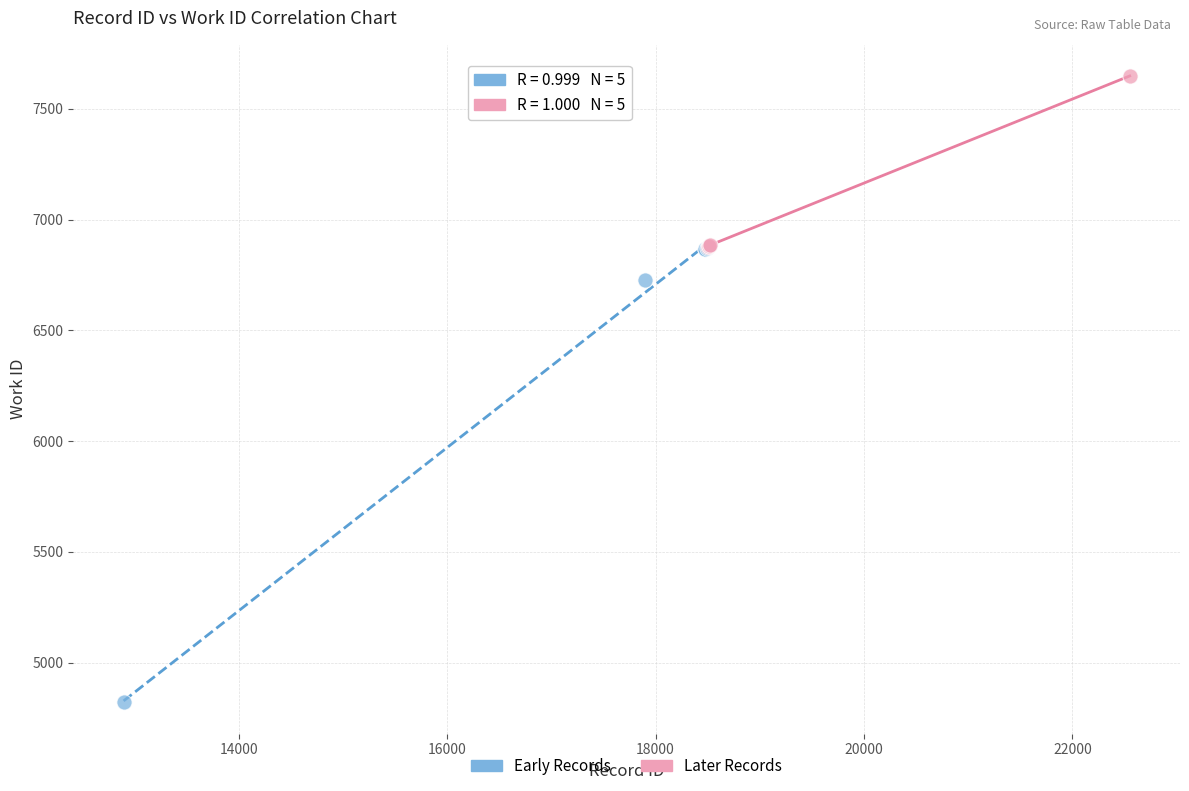

Which series contains the lowest Y value?

Early Records